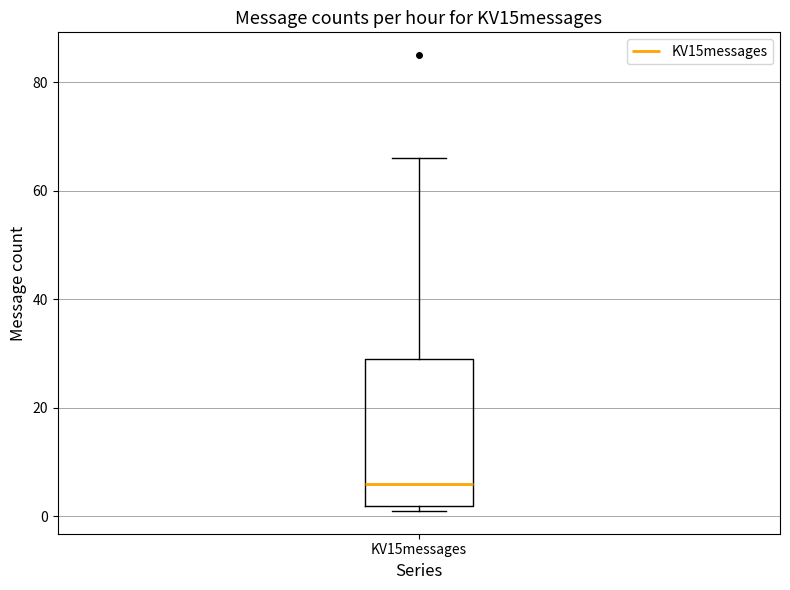

Read this box plot against the y-axis: the position of the median line, the range covered by the box, and the ends of both whiskers. The values are not printed on the chart, so give them approximately, as read against the axis.

median 6, box 2 to 30, whiskers 2 (just below the box's lower edge) to 66